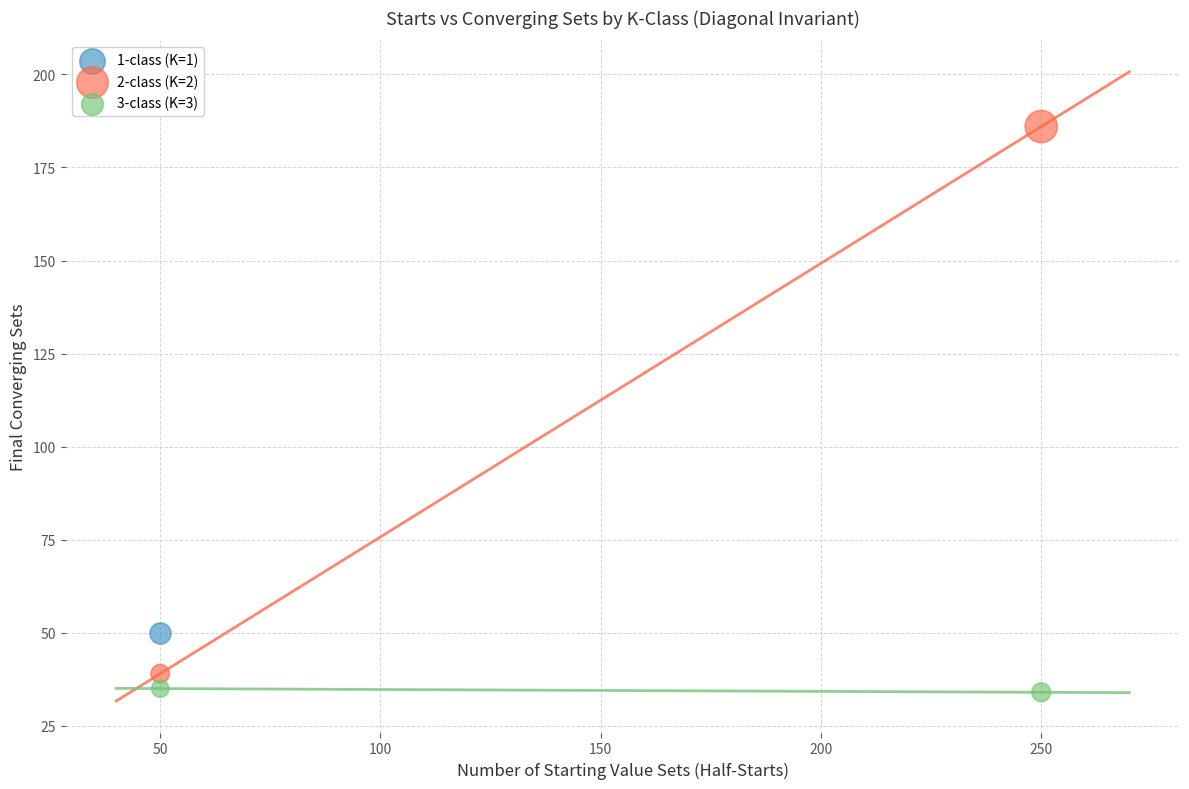

What are all the series names shown in the legend?

1-class (K=1), 2-class (K=2), 3-class (K=3)